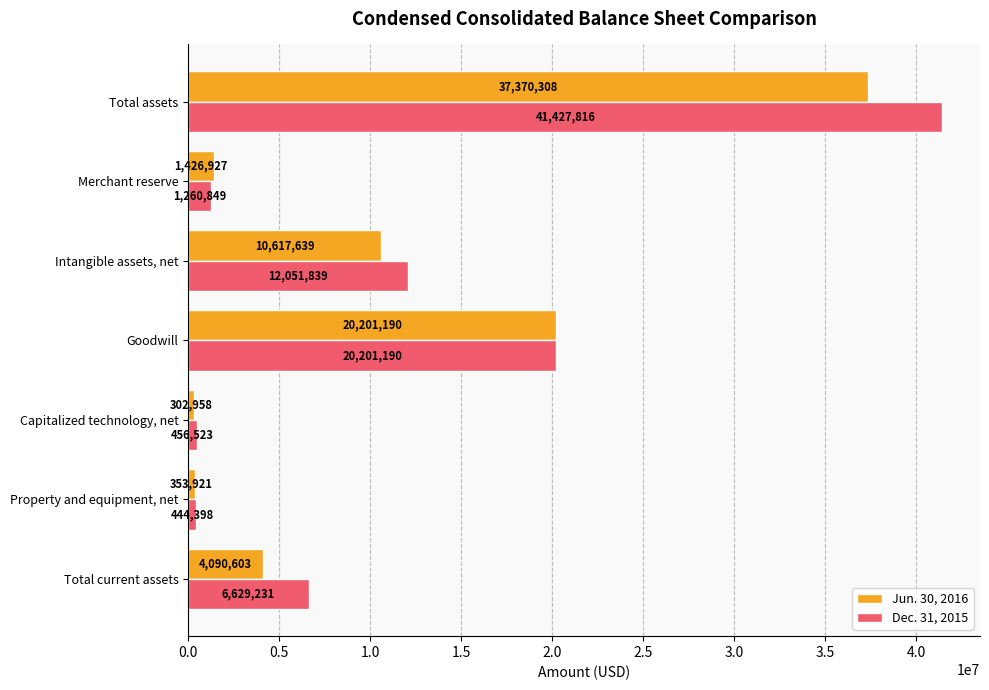

What is the spread (max minus min) of values at Total current assets?

2538628